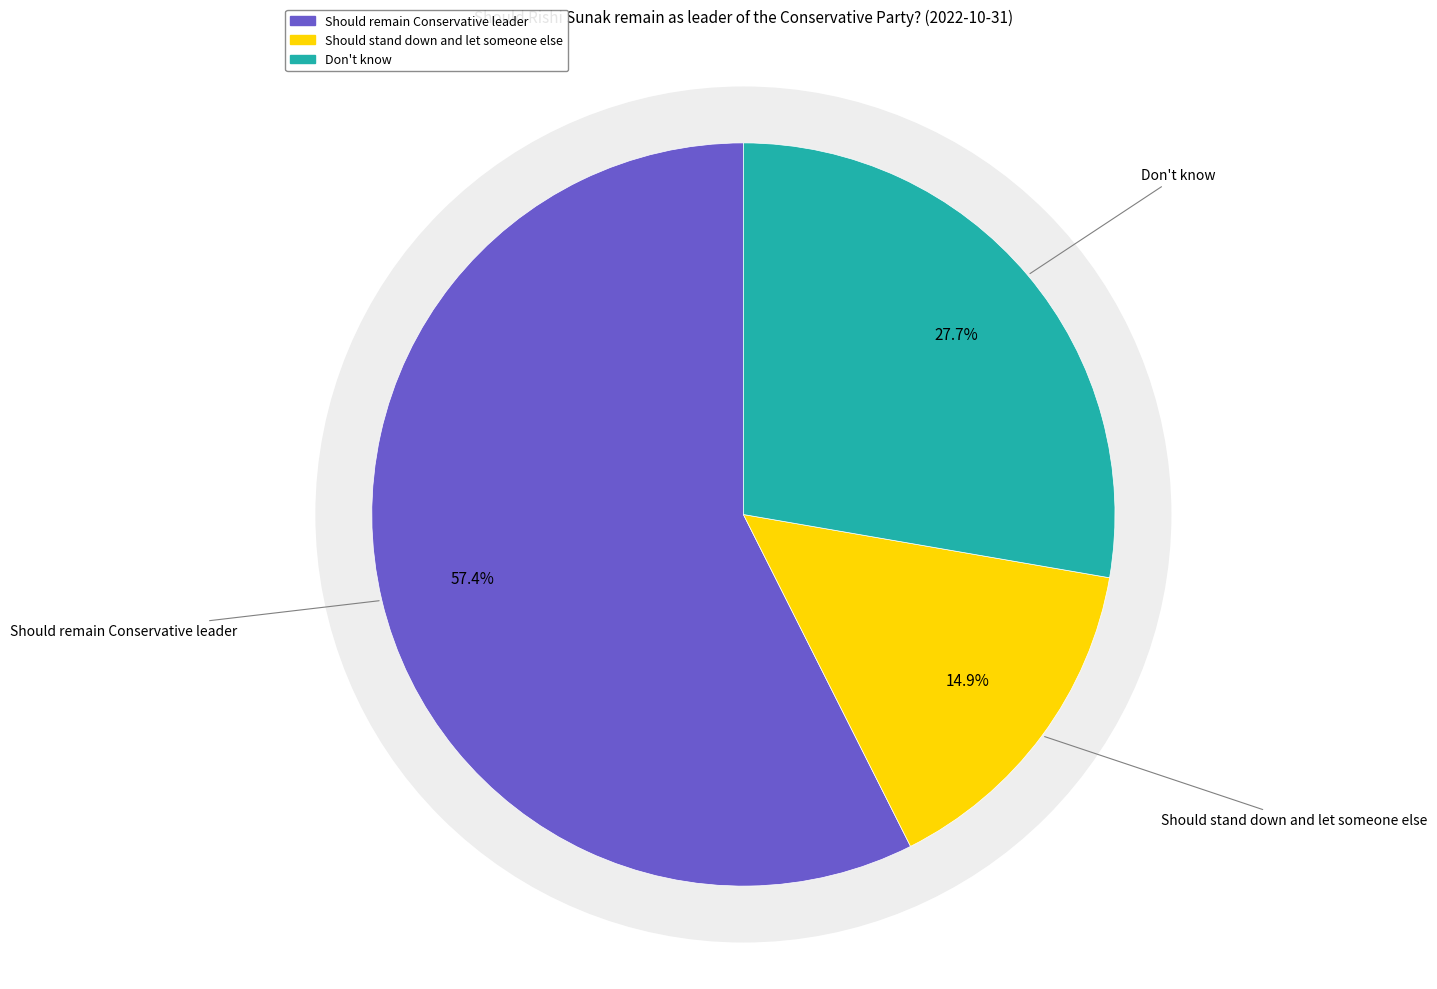

How many slices are in this pie chart?

3